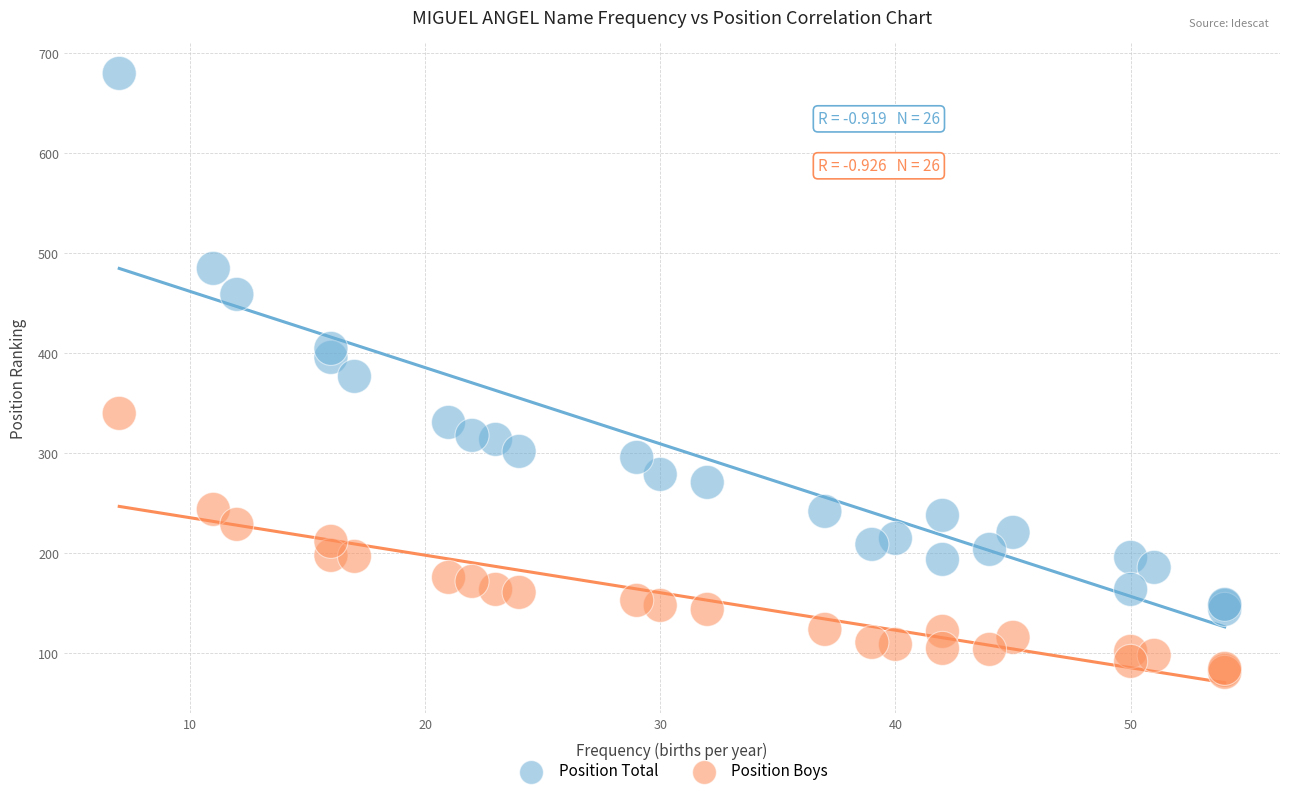

Which series reaches the minimum Y coordinate?

Position Boys